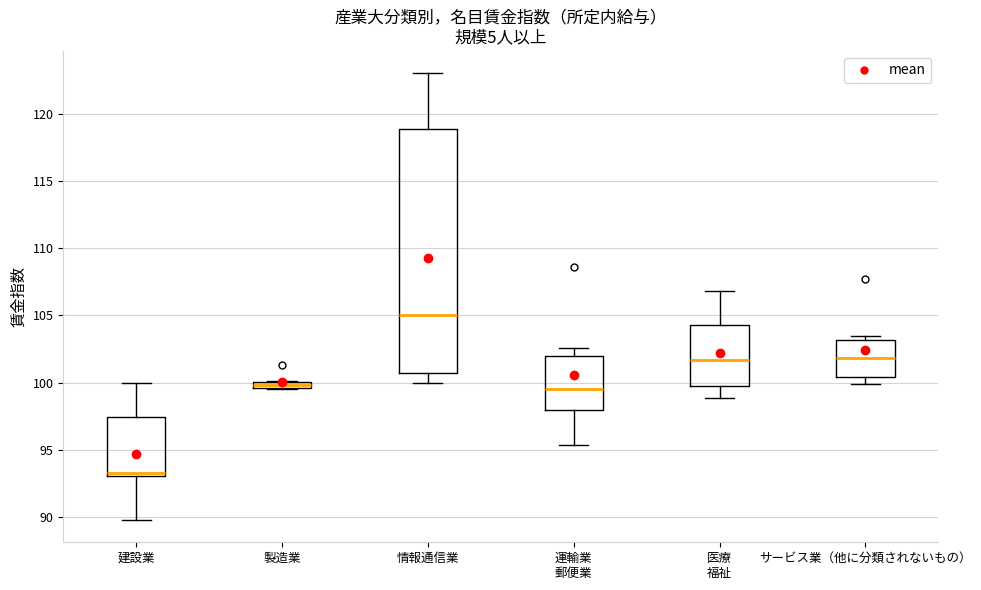

Which box is the tallest, from its lower edge to its upper edge?

情報通信業